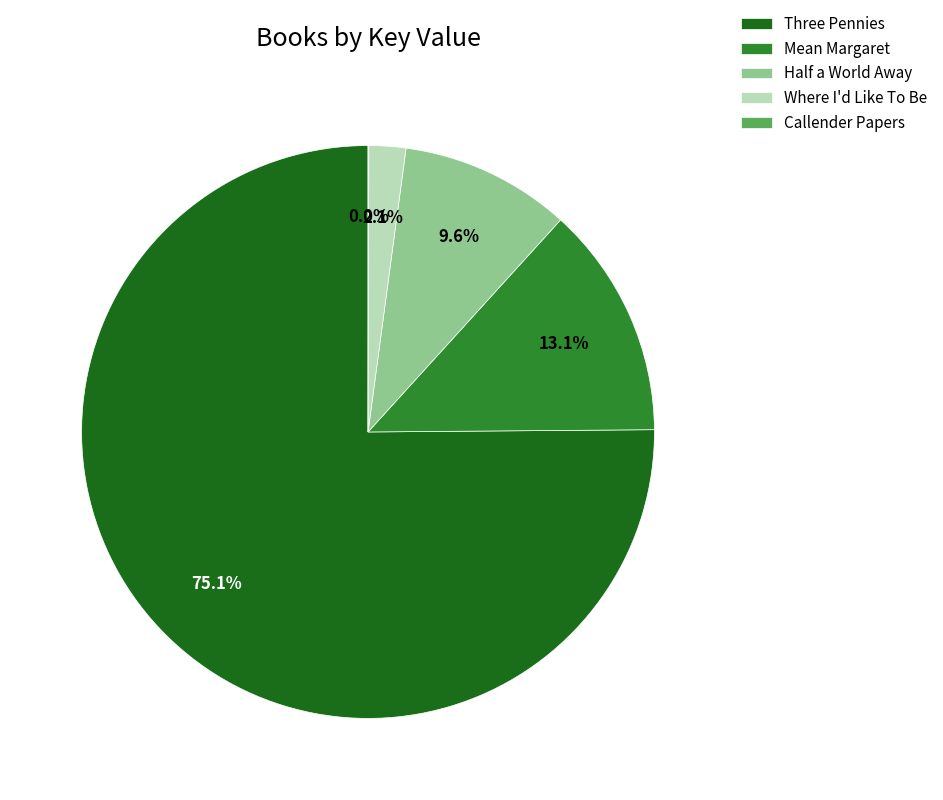

What percentage is the Half a World Away slice, to the nearest percent?

10%